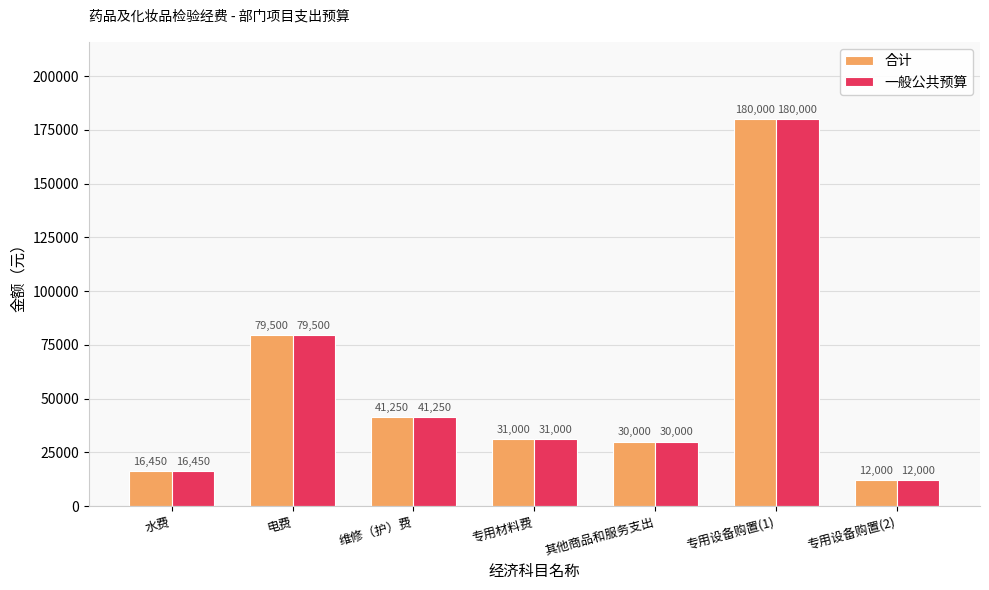

Reading left to right, extract all data points from this chart.

合计: 水费=16450	电费=79500	维修（护）费=41250	专用材料费=31000	其他商品和服务支出=30000	专用设备购置(1)=180000	专用设备购置(2)=12000
一般公共预算: 水费=16450	电费=79500	维修（护）费=41250	专用材料费=31000	其他商品和服务支出=30000	专用设备购置(1)=180000	专用设备购置(2)=12000